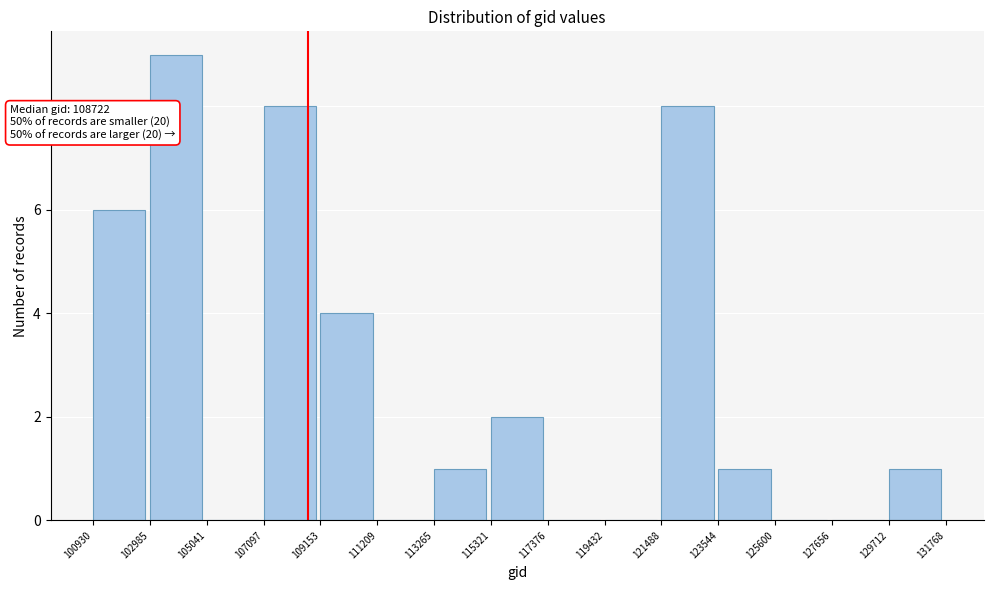

Which range on the x-axis has the tallest bar?

102985 to 105041